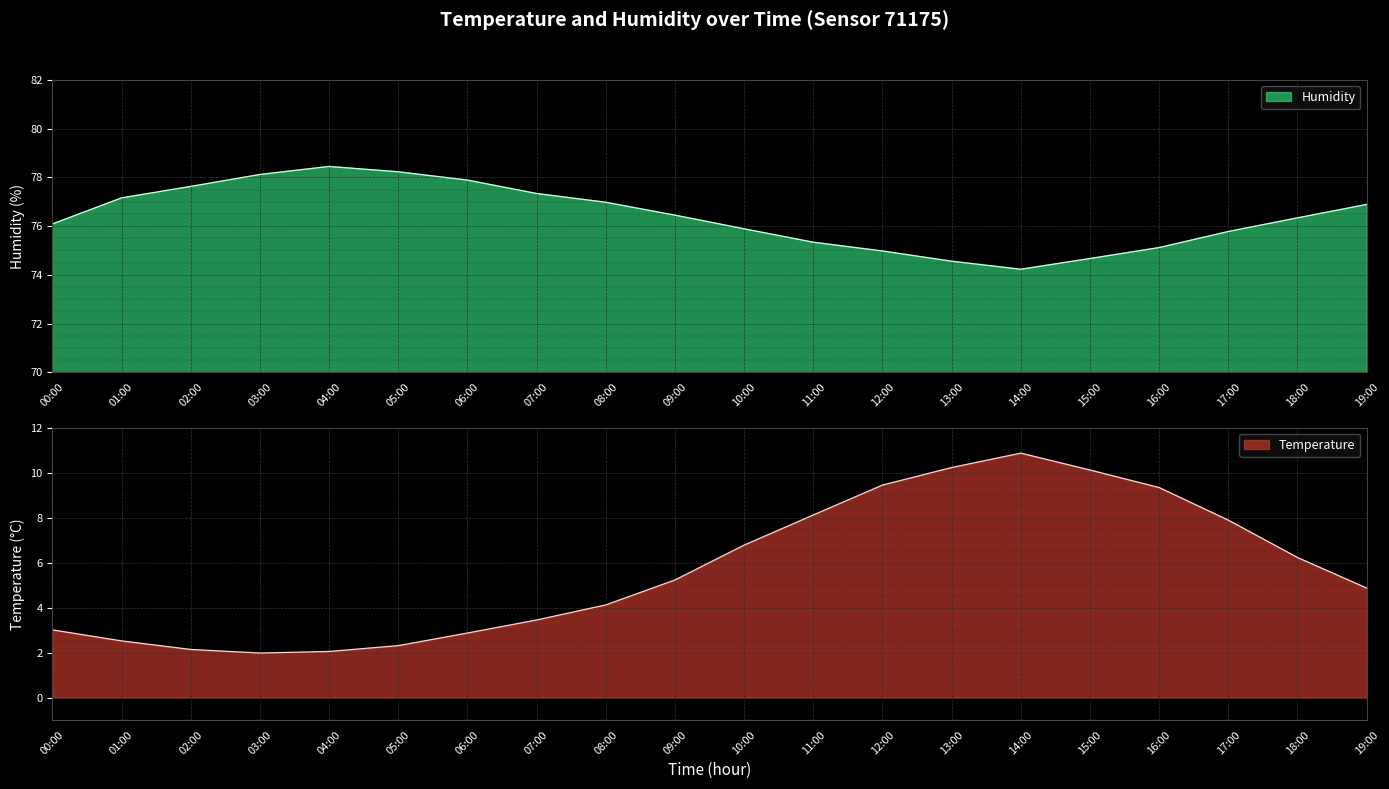

At which category does the chart reach its minimum across all series?

03:00